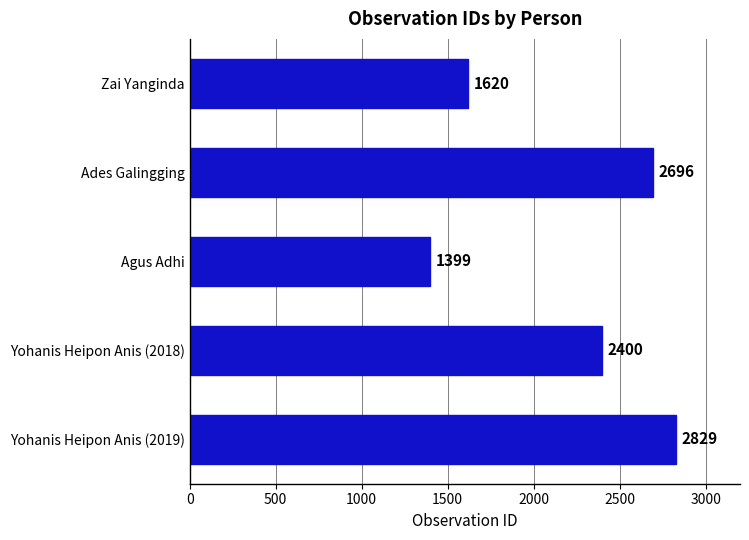

At which label is the value closest to 2114?

Yohanis Heipon Anis (2018)